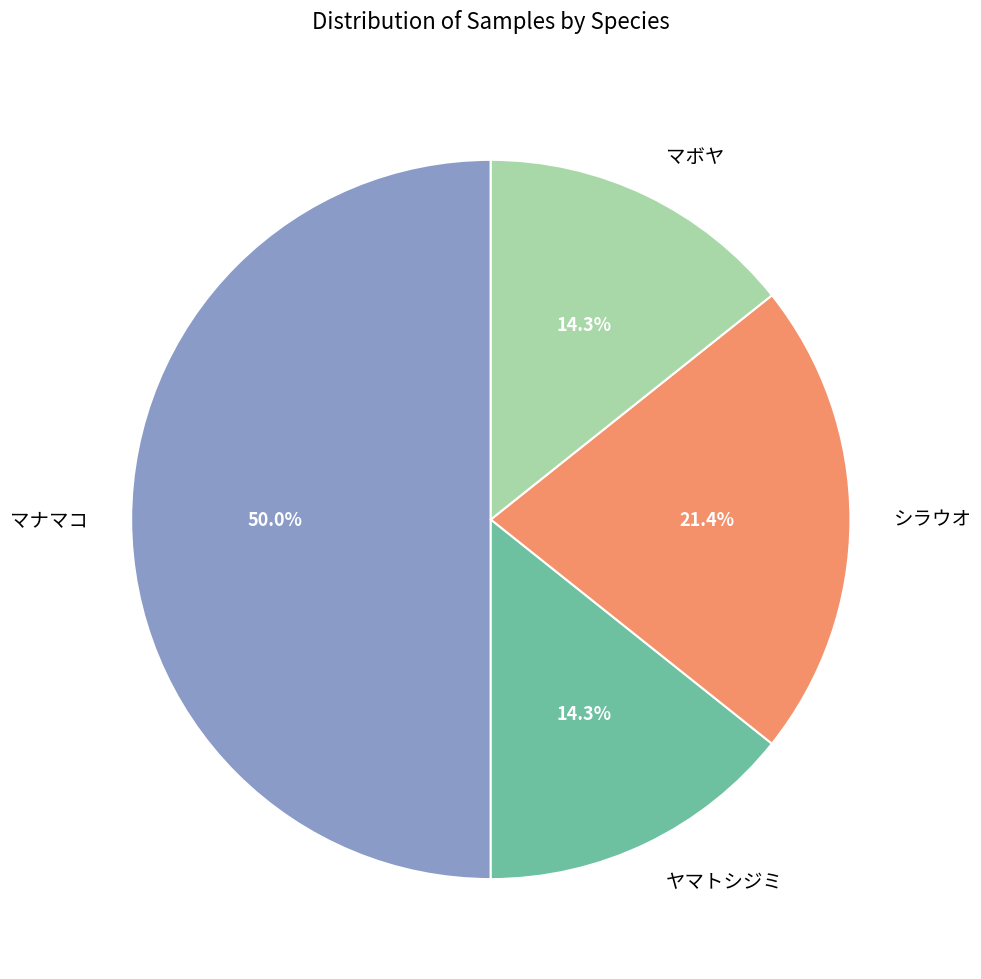

To the nearest percent, what percentage of the pie is シラウオ?

21%